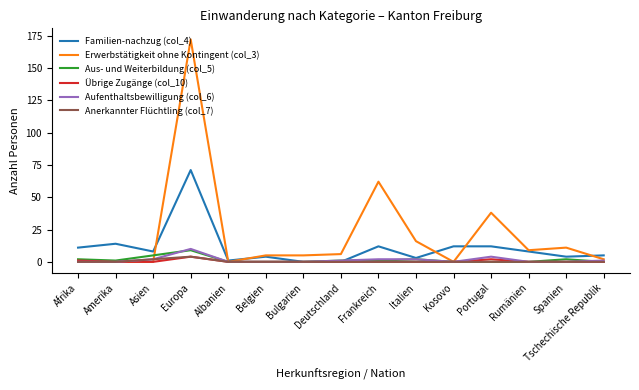

Is the value of Übrige Zugänge (col_10) at Rumänien greater than the value of Familien-nachzug (col_4) at Spanien?

No